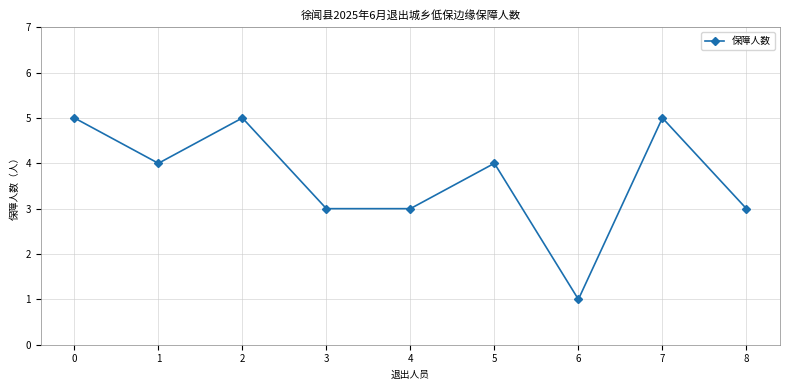

At which category does the chart reach its minimum across all series?

6